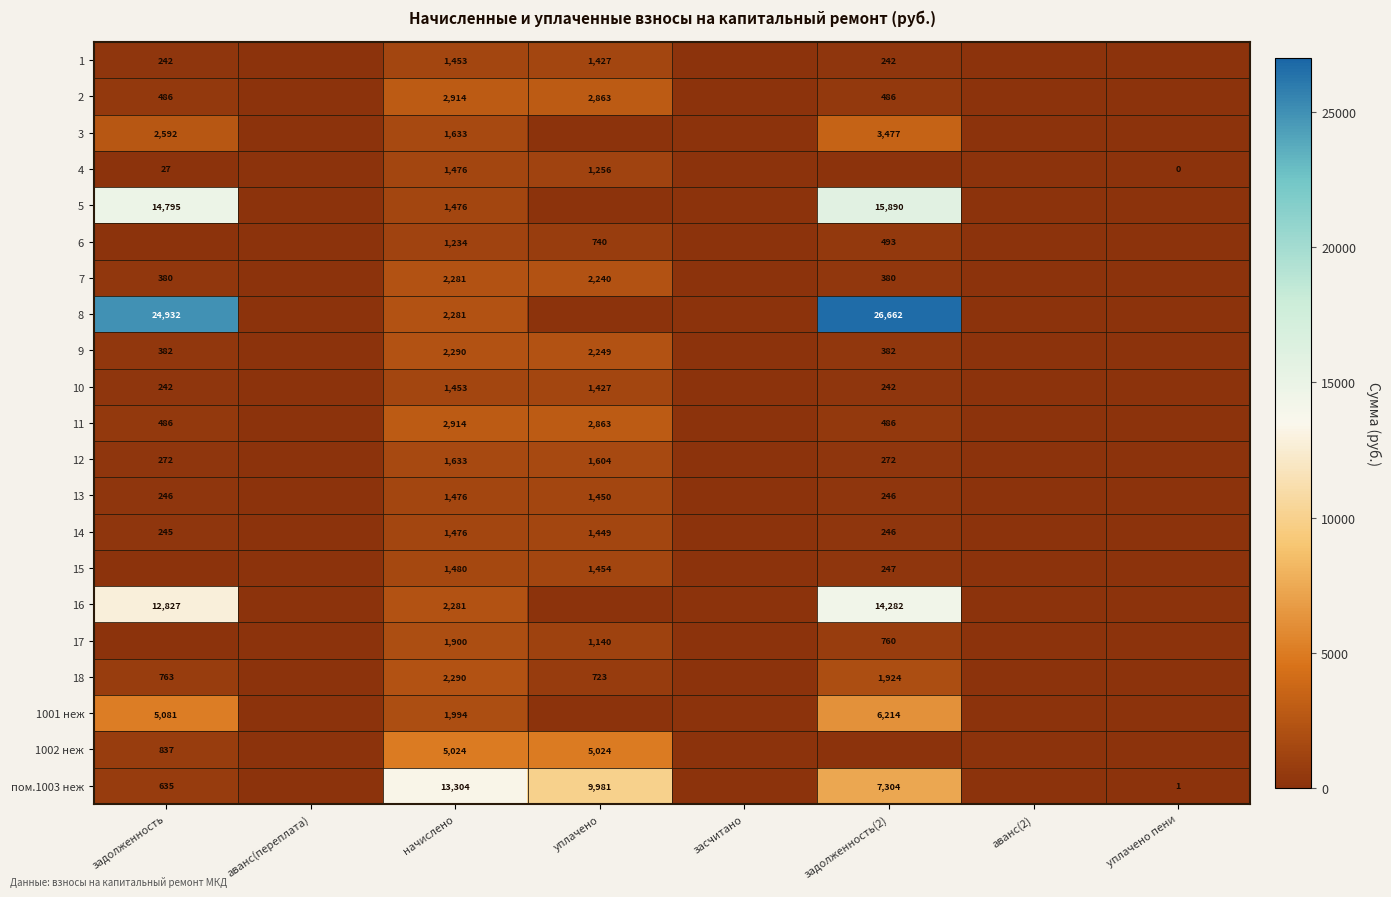

What is the difference between the 1 values at задолженность and уплачено?

1185